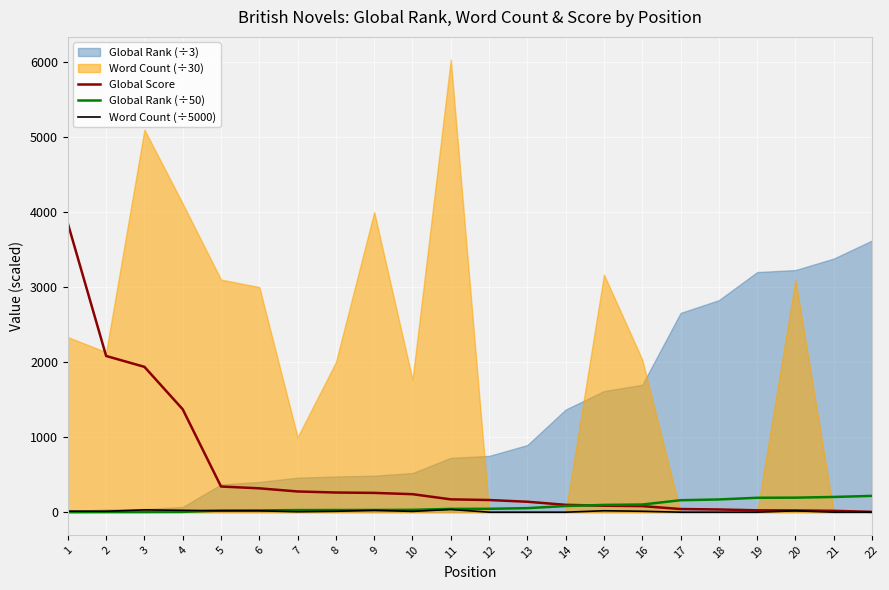

What is the highest value of the Global Score series?

3849.0